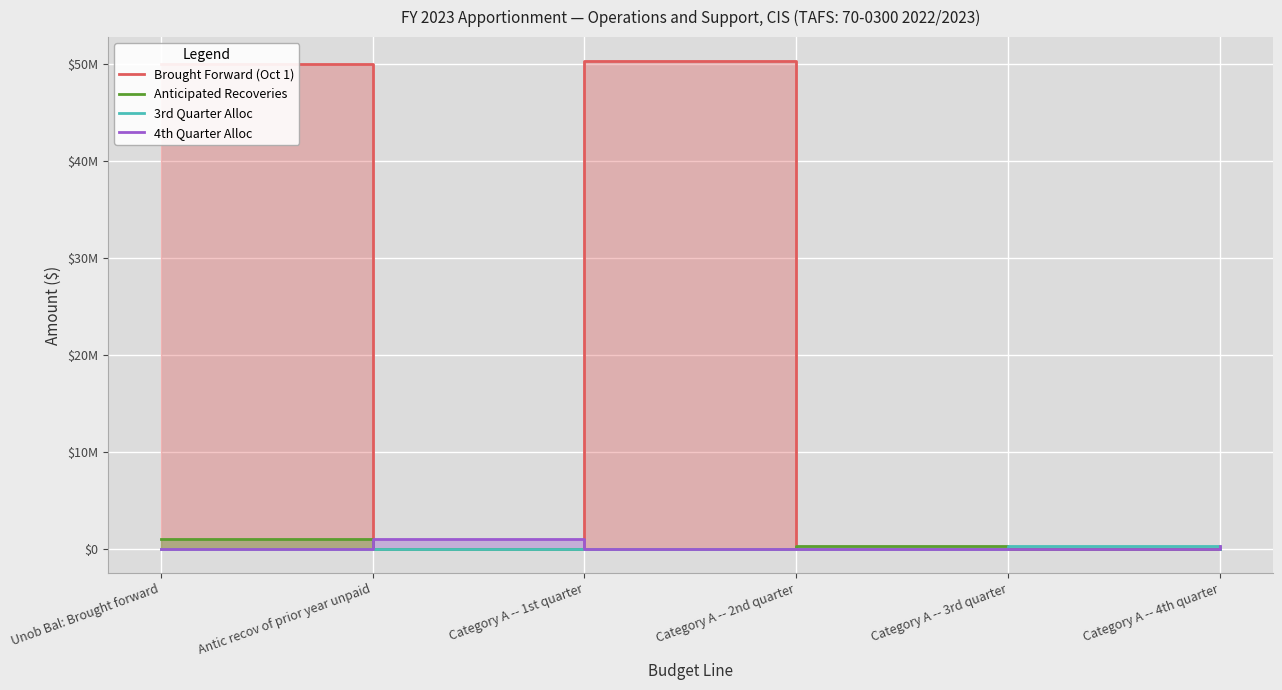

In 4th Quarter Alloc, how many points are higher than both neighbors (excluding endpoints)?

1